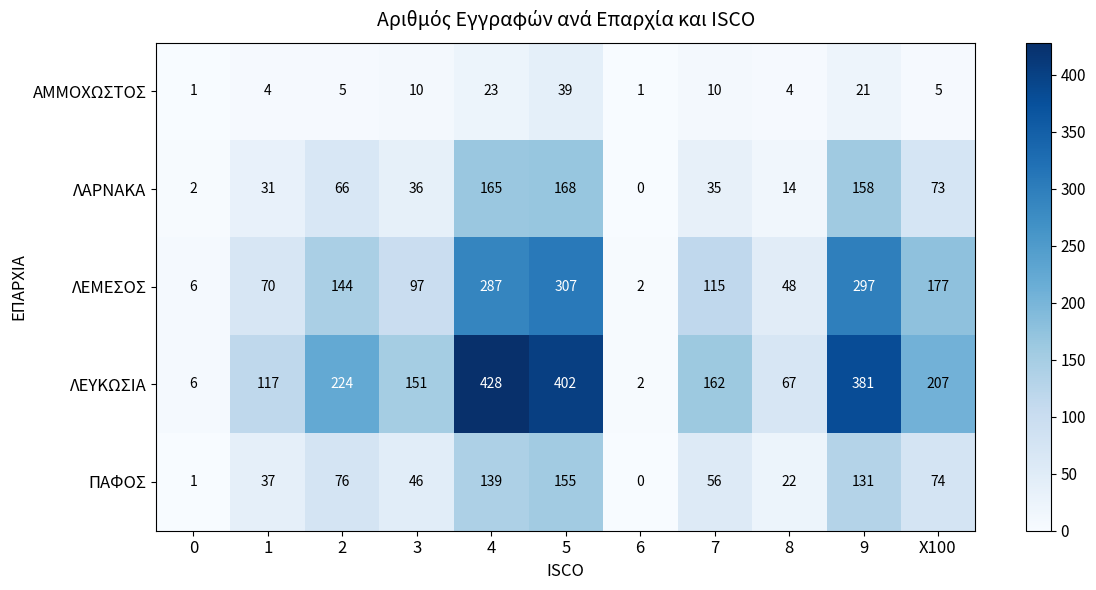

At which category does the chart reach its peak across all series?

4